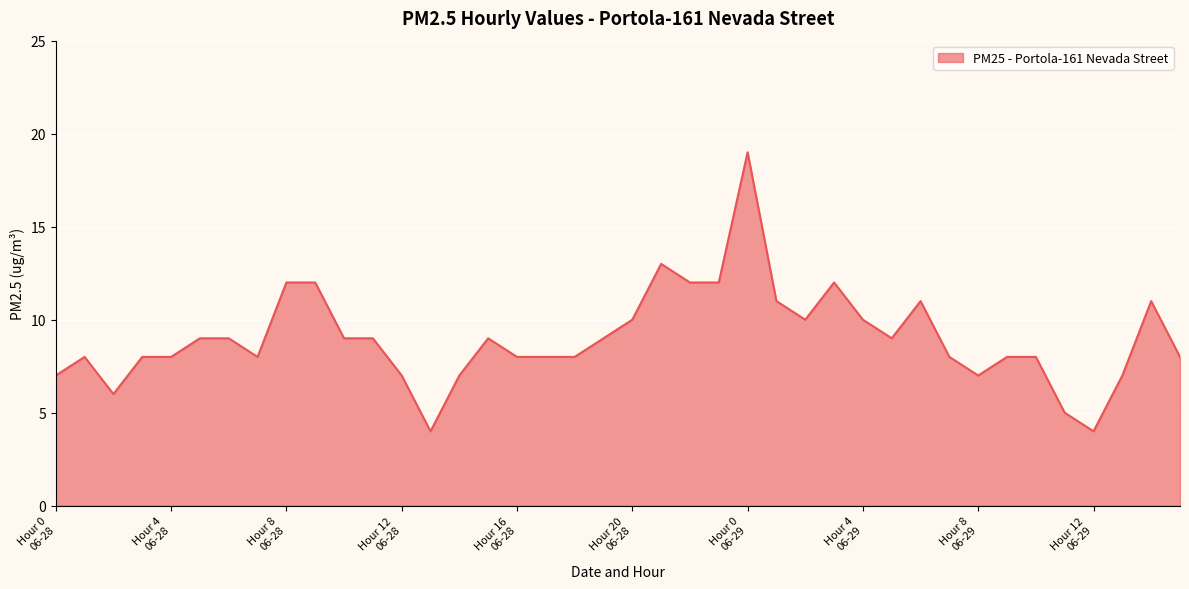

What is the maximum value shown in the chart?

19